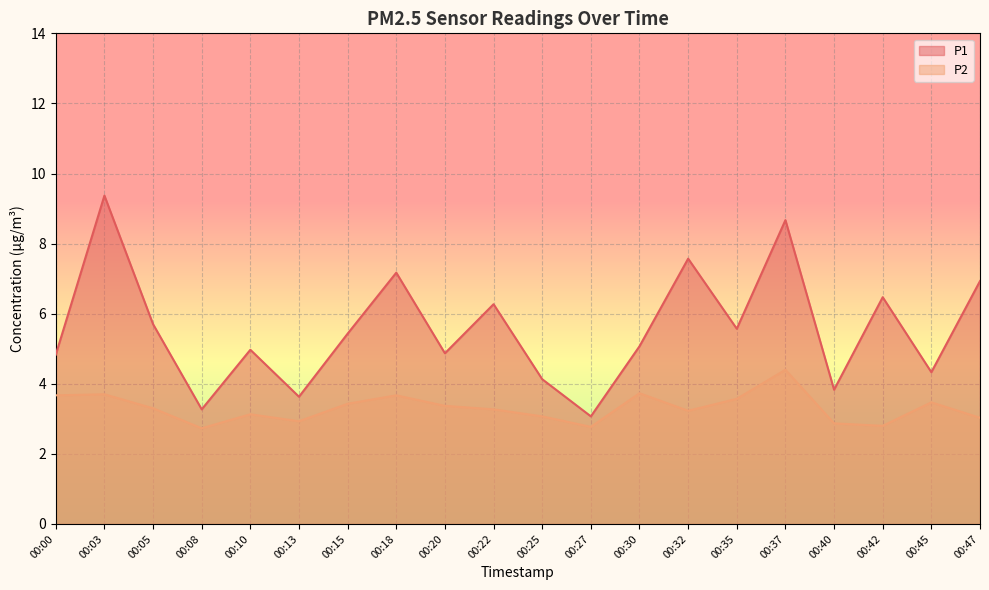

What is the value of the P1 point at the 2nd from the left?

9.4